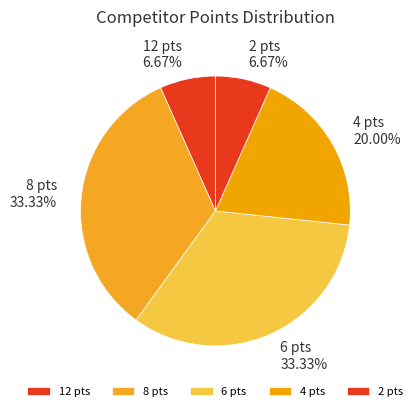

Is there a majority slice in this chart?

No